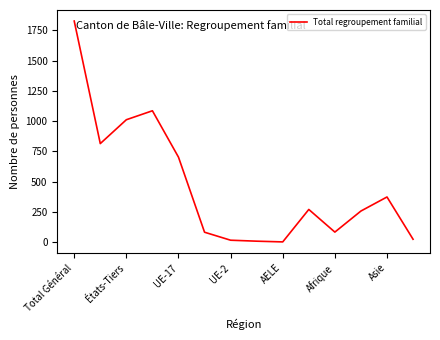

What is the maximum value shown in the chart?

1827